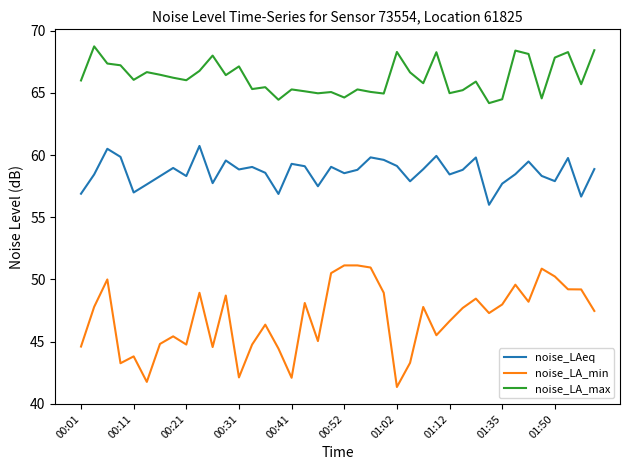

List the series in order of their overall mean, lowest first.

noise_LA_min, noise_LAeq, noise_LA_max